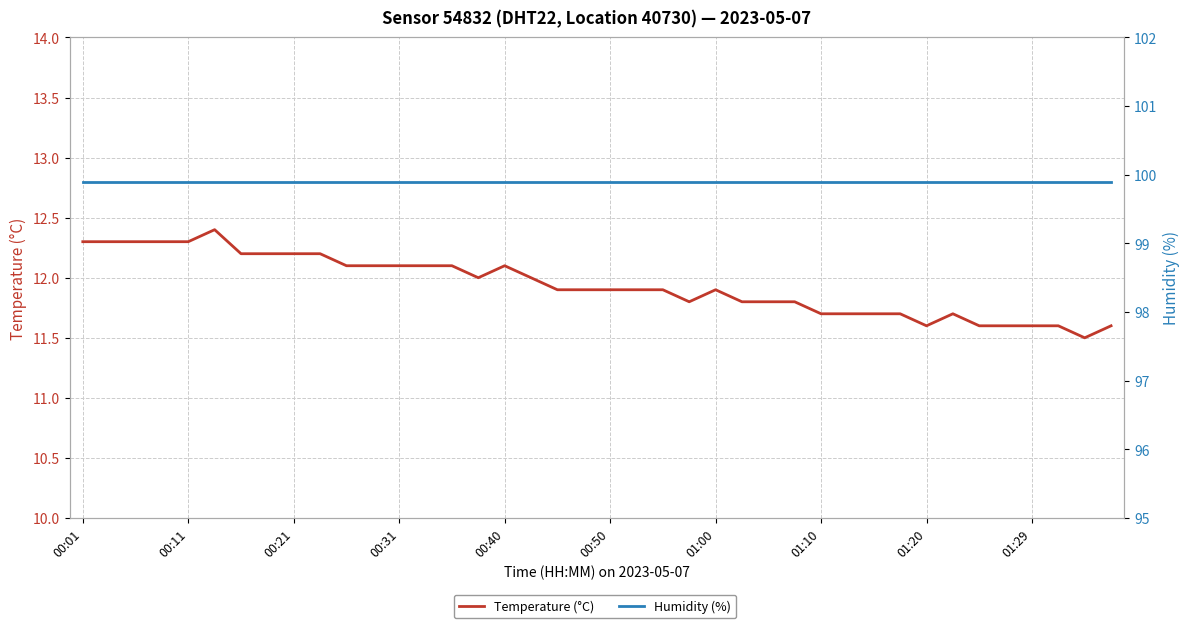

True or false: Temperature (°C) and Humidity (%) intersect in this chart.

False